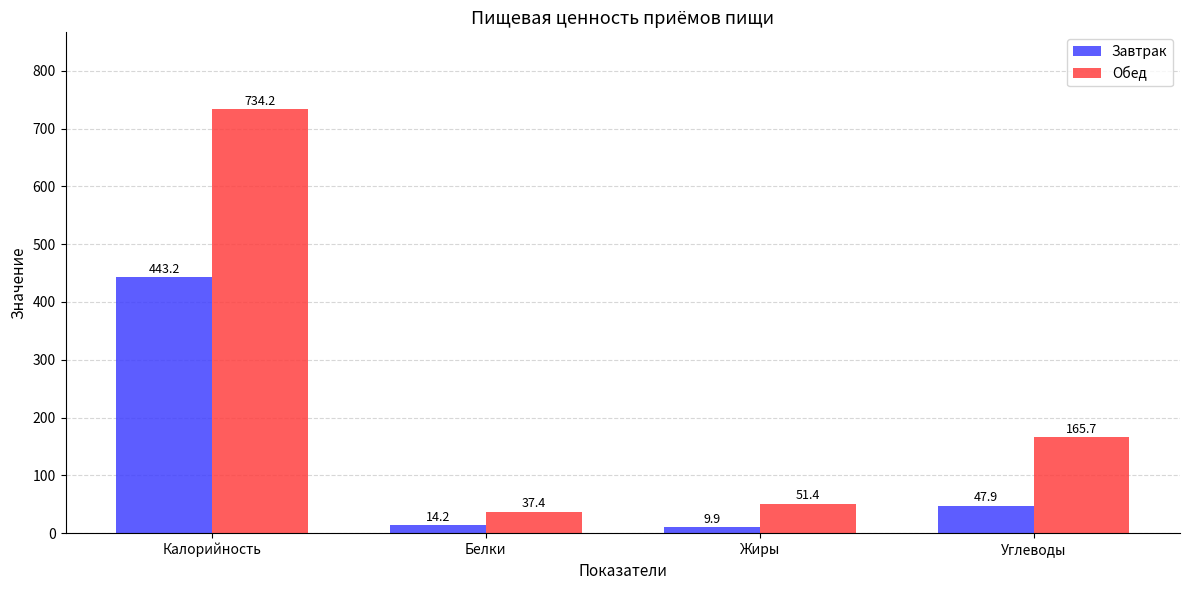

Is the value of Завтрак at Калорийность greater than the value of Обед at Жиры?

Yes